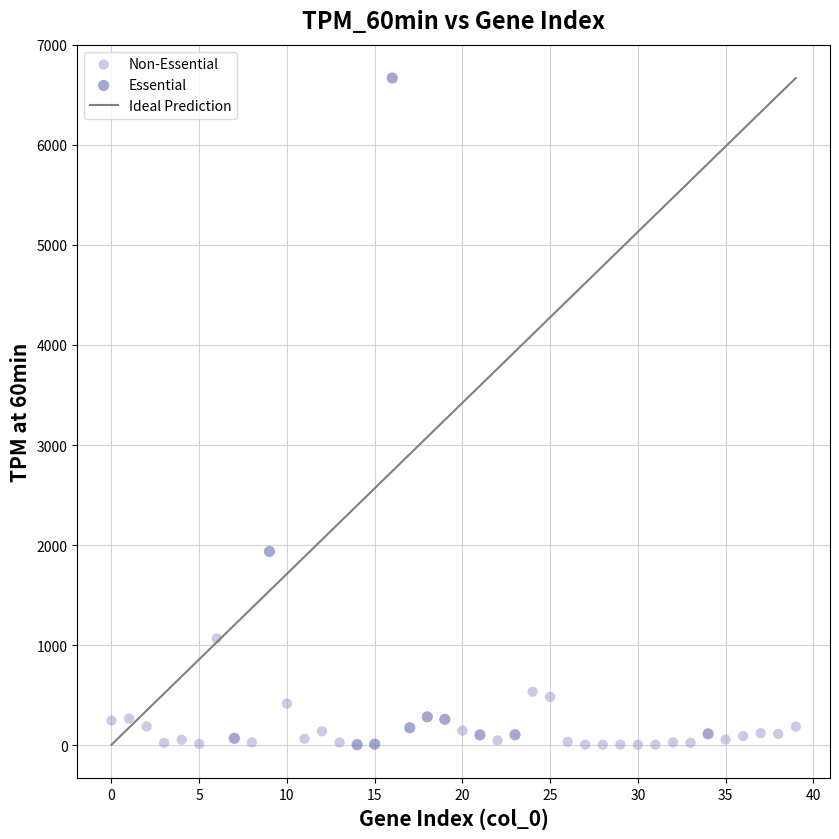

Which series has the largest Y range (max minus min)?

Essential